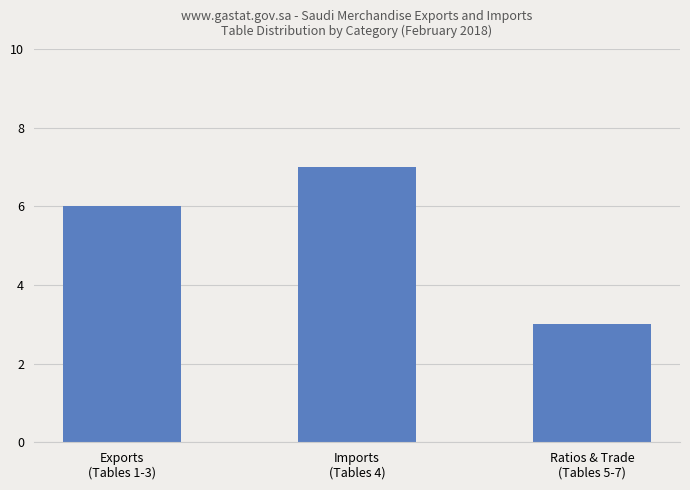

What is the difference between the values at Imports
(Tables 4) and Ratios & Trade
(Tables 5-7)?

4